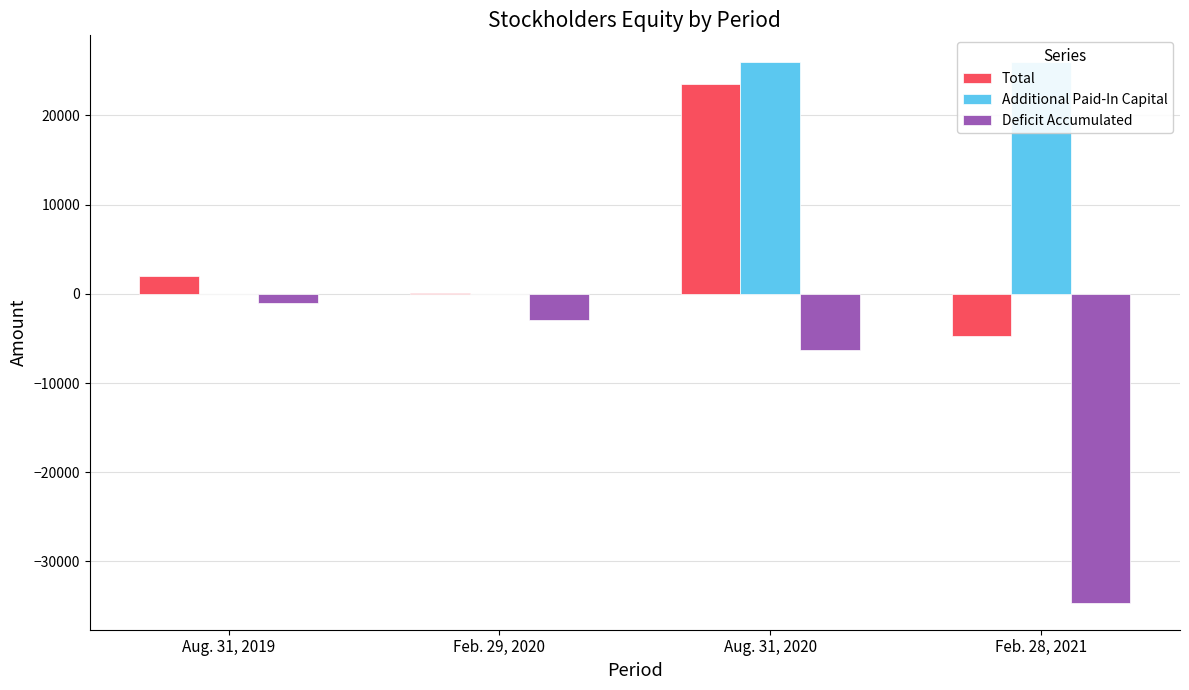

How many values in Total are above zero?

3